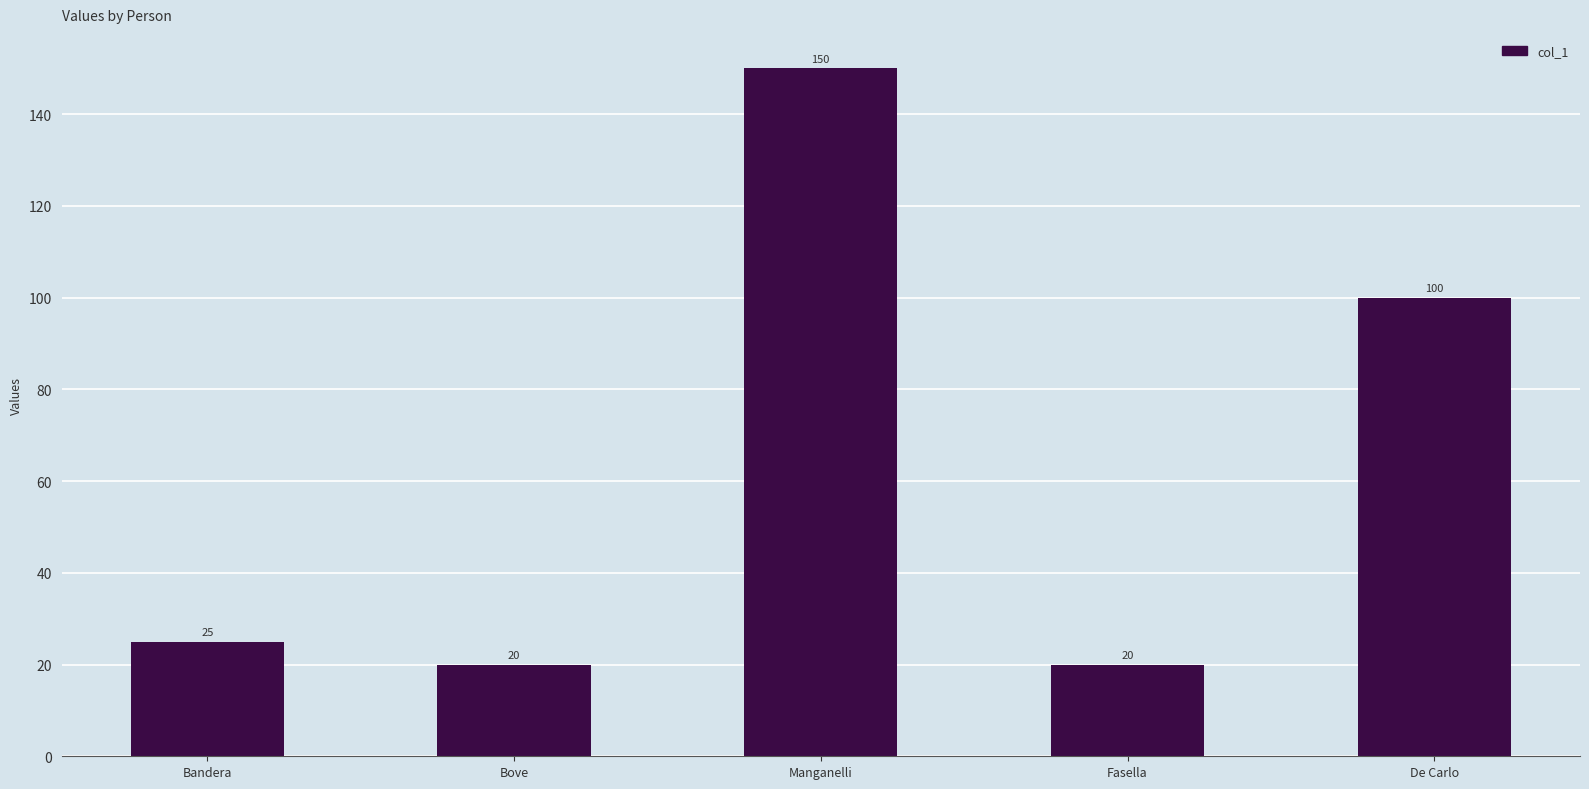

Reading left to right, extract all data points from this chart.

25	20	150	20	100